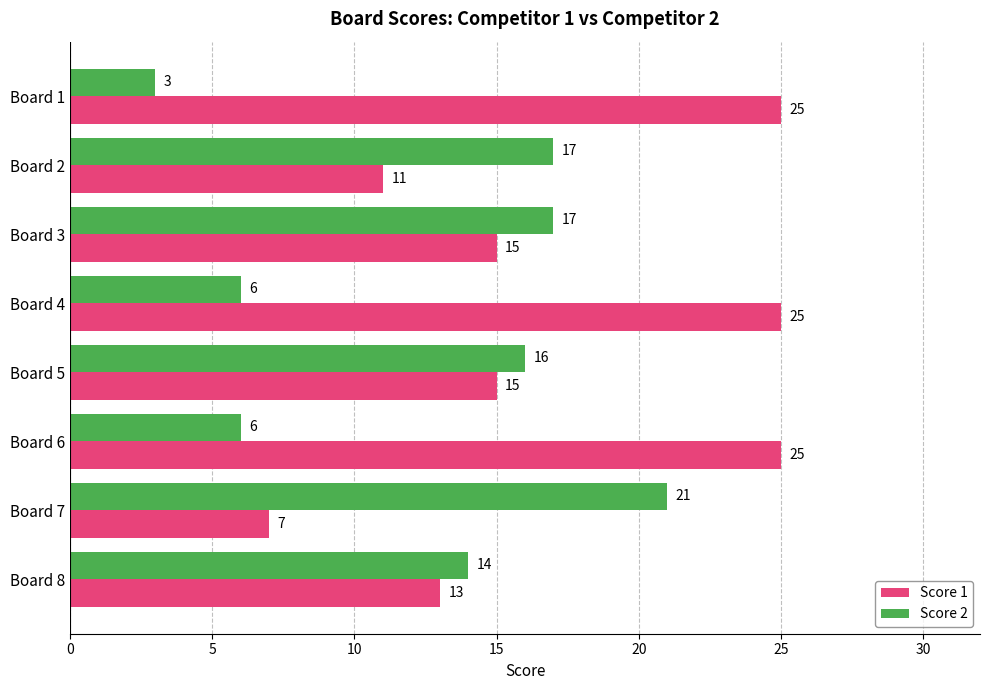

At how many categories does at least one series exceed 4?

8